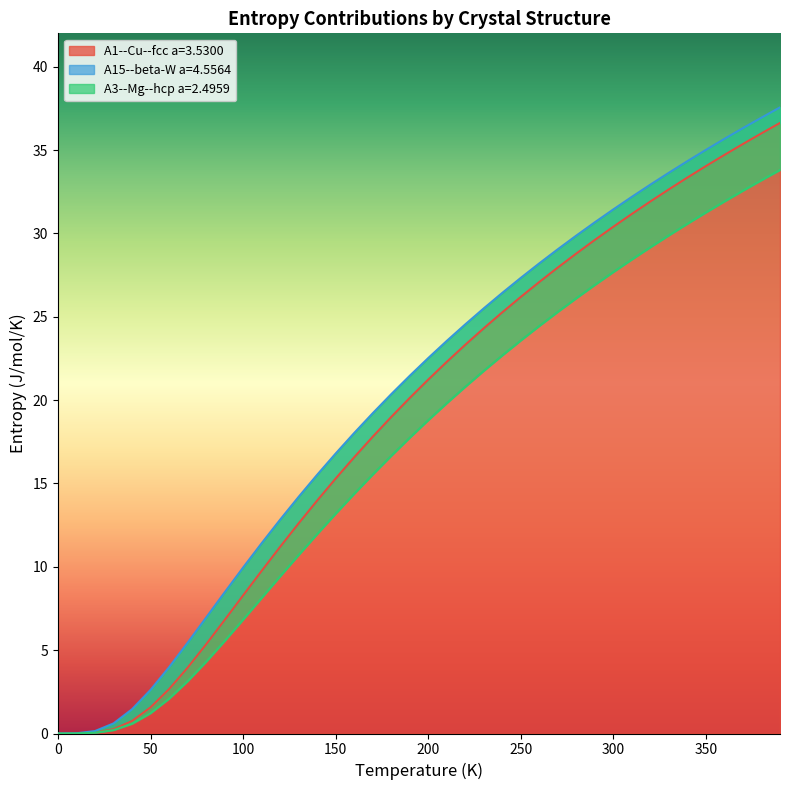

What position from the right is 350.0?

5